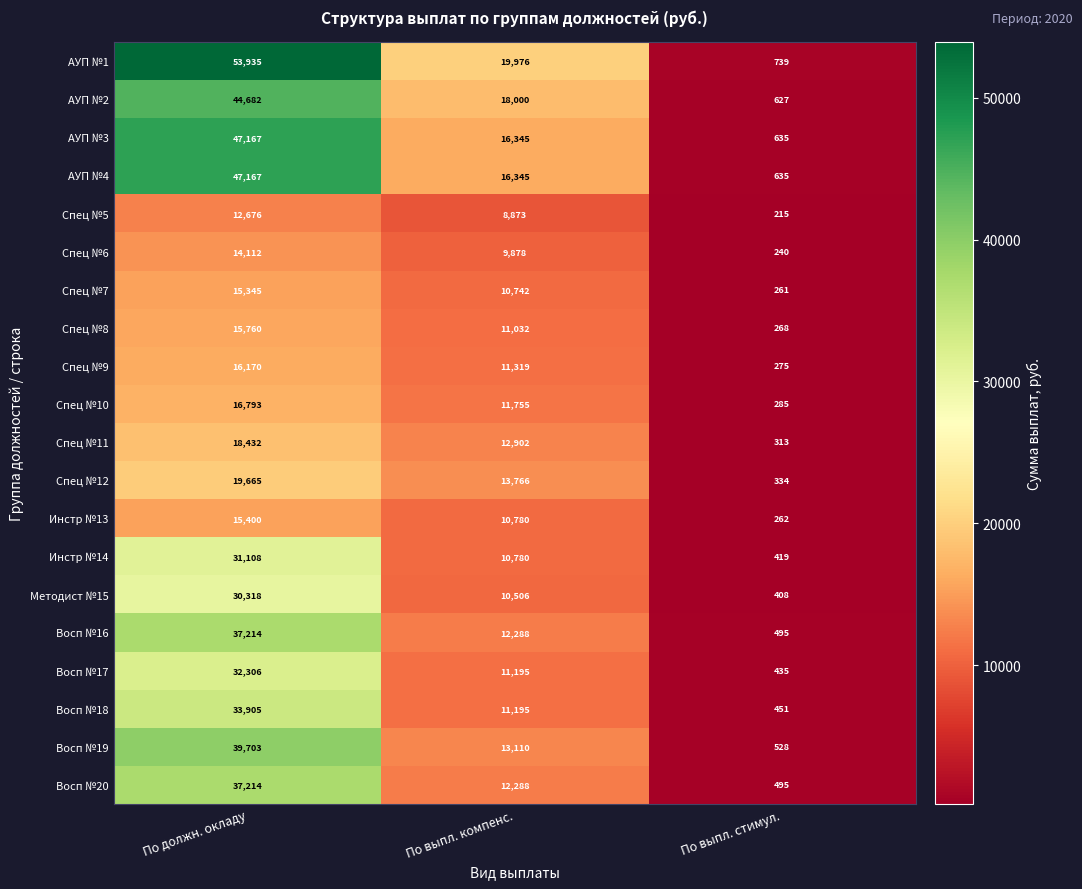

How many categories are shown in the chart?

3